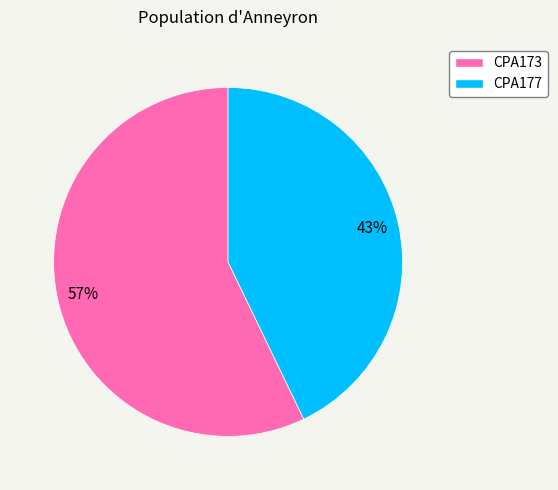

To the nearest percent, what portion does CPA173 represent?

57%